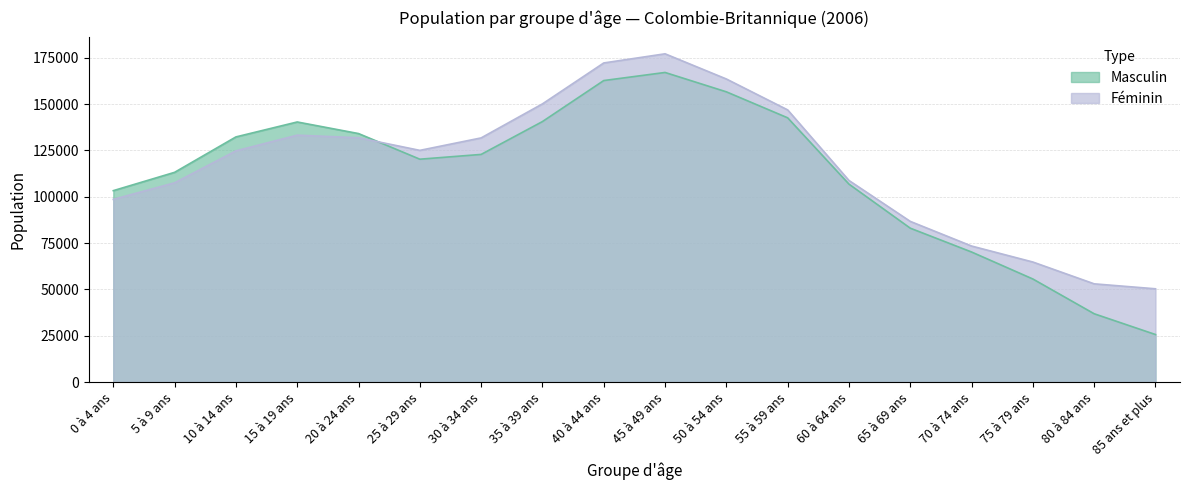

True or false: Masculin has a value of 49536 at 5 à 9 ans.

False